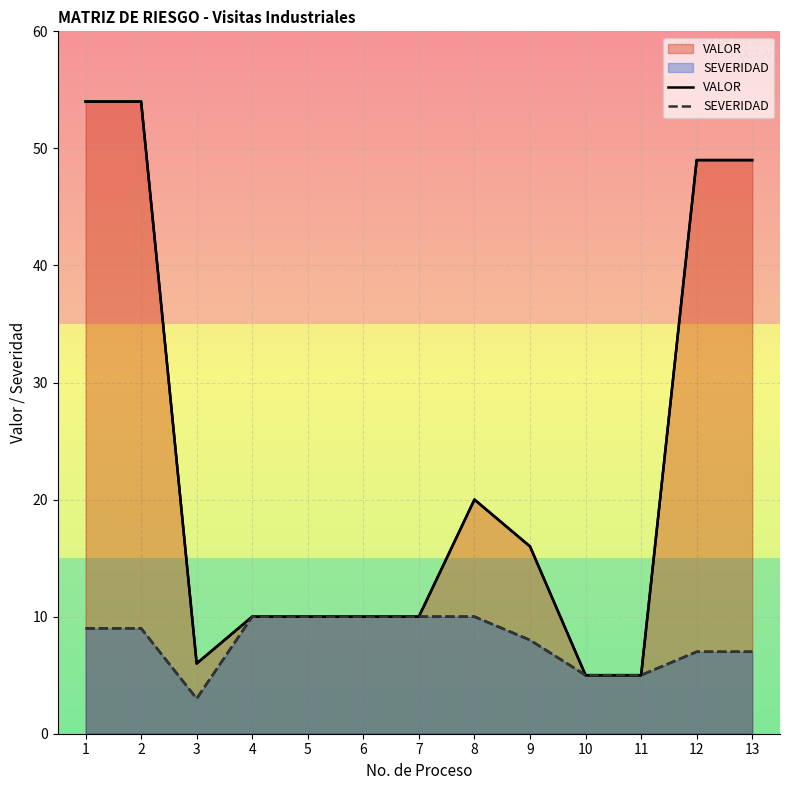

Where does the SEVERIDAD series first go above 9?

4